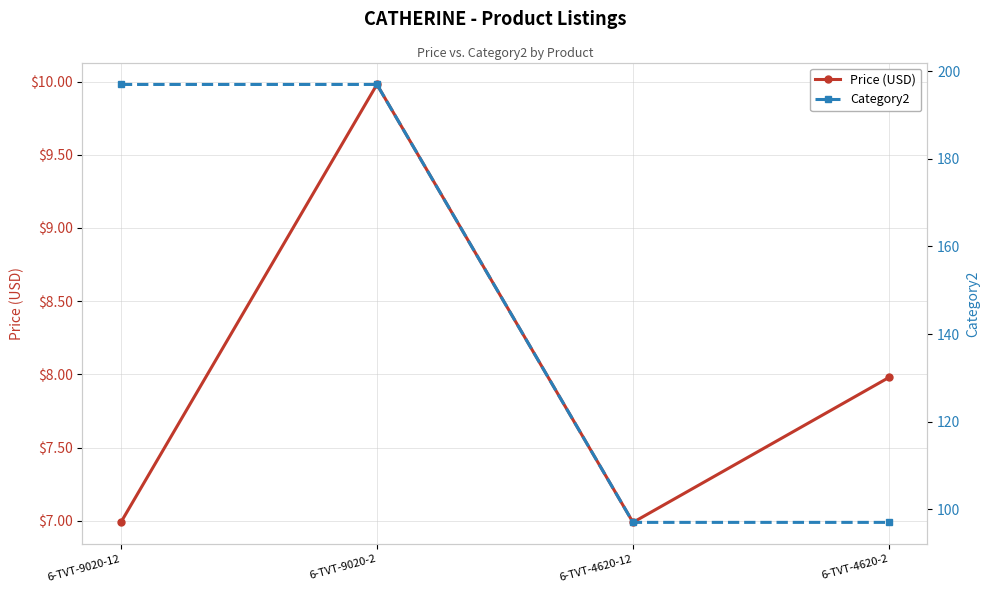

Count the Price (USD) values in the range 6 to 9.

3